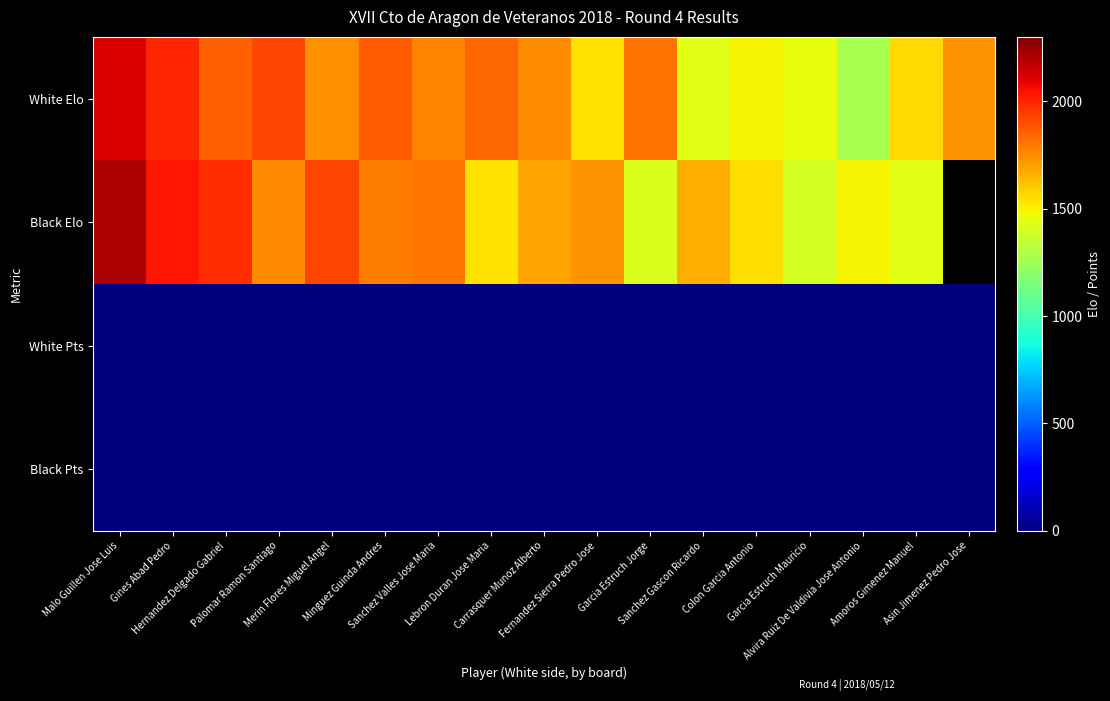

What is the sum of the White Elo values at Fernandez Sierra Pedro Jose and Sanchez Valles Jose Maria?

3307.0